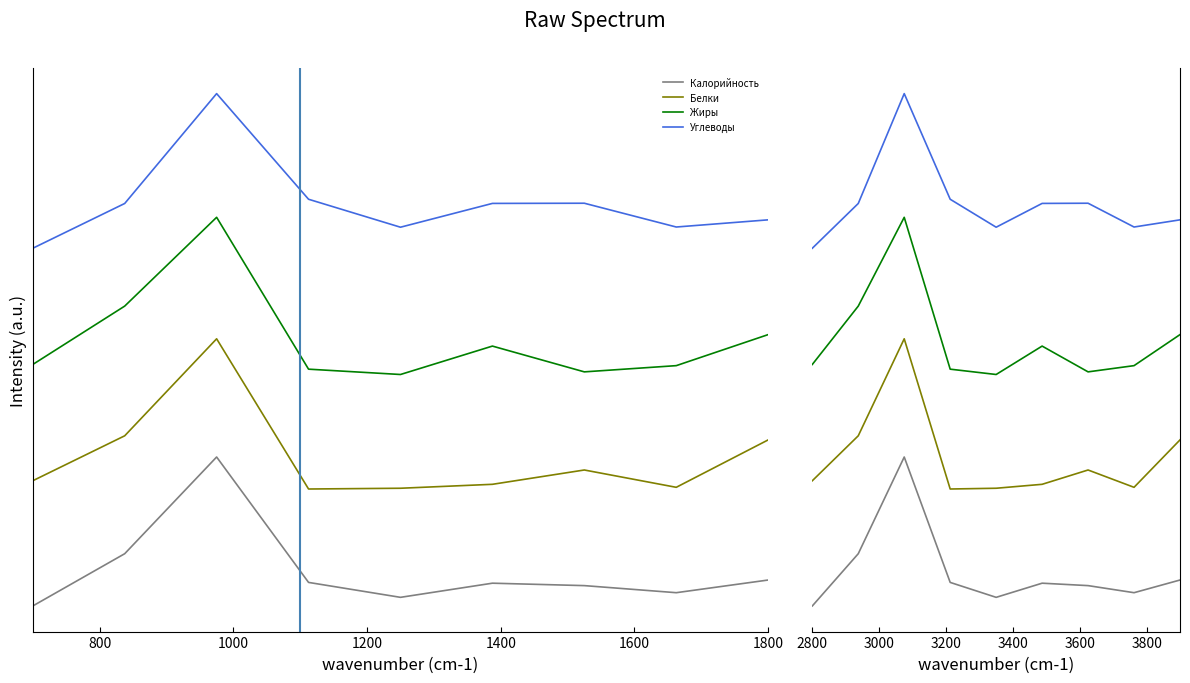

Which has a higher value, 800 or 1000?

1000